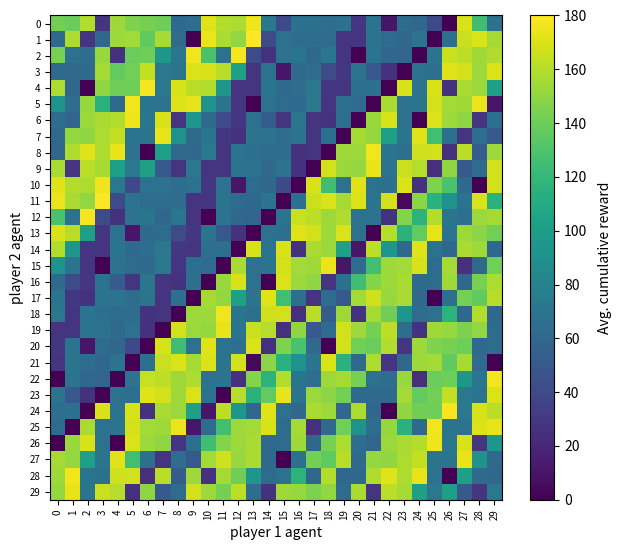

Reading left to right, transcribe all the data shown in this chart.

0: 0=141.5	1=139.2	2=159.3	3=27.3	4=153.4	5=145.4	6=142.9	7=140.3	8=61.8	9=64.2	10=172.1	11=159.4	12=157.9	13=175.5	14=72.3	15=39.9	16=67.4	17=67.5	18=64.9	19=67.5	20=28.8	21=68.5	22=10.9	23=63.6	24=60.4	25=39.9	26=0.0	27=169.3	28=124.5	29=67.4
1: 0=62.0	1=157.6	2=26.8	3=61.1	4=153.7	5=155.3	6=135.9	7=156.3	8=62.8	9=0.0	10=174.4	11=157.1	12=150.8	13=179.4	14=41.5	15=67.0	16=64.4	17=64.2	18=62.8	19=28.1	20=28.0	21=69.1	22=62.6	23=61.1	24=68.6	25=0.0	26=66.0	27=165.6	28=169.6	29=156.0
2: 0=142.9	1=67.2	2=64.2	3=152.1	4=24.6	5=139.2	6=140.1	7=95.1	8=70.6	9=176.1	10=128.2	11=67.2	12=177.6	13=40.8	14=26.7	15=68.1	16=69.7	17=60.8	18=70.9	19=27.4	20=0.0	21=68.5	22=60.7	23=58.9	24=0.0	25=68.5	26=164.5	27=161.8	28=154.3	29=158.7
3: 0=62.5	1=62.5	2=62.2	3=156.0	4=137.0	5=141.6	6=163.3	7=71.6	8=68.6	9=170.4	10=169.0	11=161.0	12=102.2	13=28.1	14=67.4	15=11.1	16=62.3	17=63.6	18=41.5	19=28.4	20=69.2	21=49.6	22=26.3	23=0.0	24=67.4	25=65.5	26=171.1	27=167.7	28=153.7	29=170.4
4: 0=157.9	1=60.8	2=0.0	3=149.9	4=140.8	5=140.3	6=177.6	7=71.3	8=169.3	9=161.2	10=159.3	11=95.1	12=27.3	13=27.5	14=70.1	15=61.3	16=64.2	17=71.3	18=28.8	19=26.9	20=65.9	21=66.1	22=0.0	23=168.8	24=68.9	25=169.3	26=26.6	27=157.4	28=152.8	29=101.6
5: 0=92.1	1=64.0	2=151.3	3=114.9	4=62.5	5=175.8	6=70.1	7=67.4	8=170.5	9=173.0	10=92.1	11=69.0	12=26.9	13=0.0	14=67.1	15=63.9	16=61.3	17=71.3	18=28.0	19=65.5	20=63.0	21=0.0	22=157.1	23=67.0	24=69.2	25=168.5	26=154.9	27=154.4	28=174.4	29=11.1
6: 0=64.9	1=58.9	2=152.8	3=157.3	4=159.4	5=175.5	6=70.9	7=168.8	8=27.4	9=94.3	10=61.8	11=40.8	12=28.8	13=67.7	14=52.1	15=27.3	16=70.6	17=27.5	18=26.1	19=66.6	20=0.0	21=152.1	22=169.3	23=67.7	24=0.0	25=169.5	26=153.6	27=149.9	28=27.4	29=65.5
7: 0=61.3	1=151.8	2=150.1	3=157.6	4=163.3	5=69.0	6=68.9	7=173.9	8=92.8	9=62.5	10=70.1	11=29.1	12=26.4	13=69.3	14=68.6	15=64.0	16=68.9	17=27.4	18=66.0	19=0.0	20=155.8	21=151.8	22=102.5	23=69.1	24=171.1	25=125.3	26=66.8	27=27.2	28=64.4	29=49.6
8: 0=60.4	1=158.7	2=171.3	3=158.2	4=174.3	5=67.5	6=0.0	7=101.6	8=62.1	9=60.2	10=72.3	11=27.4	12=68.9	13=65.5	14=63.3	15=64.2	16=26.7	17=26.9	18=0.0	19=153.3	20=153.4	21=176.1	22=70.1	23=66.6	24=166.7	25=168.0	26=24.6	27=161.2	28=52.1	29=153.3
9: 0=157.1	1=27.2	2=162.0	3=156.3	4=102.2	5=71.3	6=102.5	7=50.7	8=26.8	9=71.6	10=26.9	11=27.4	12=69.3	13=68.8	14=62.2	15=67.4	16=26.4	17=0.0	18=167.8	19=152.6	20=151.3	21=173.9	22=69.3	23=165.6	24=160.3	25=24.4	26=150.1	27=50.7	28=62.6	29=167.7
10: 0=172.1	1=159.4	2=157.9	3=175.5	4=72.3	5=39.9	6=67.4	7=67.5	8=64.9	9=67.5	10=28.8	11=68.5	12=10.9	13=63.6	14=60.4	15=39.9	16=0.0	17=169.3	18=124.5	19=67.4	20=172.1	21=68.1	22=65.9	23=169.5	24=26.5	25=145.4	26=128.2	27=61.3	28=0.0	29=168.0
11: 0=174.4	1=157.1	2=150.8	3=179.4	4=41.5	5=67.0	6=64.4	7=64.2	8=62.8	9=28.1	10=28.0	11=69.1	12=62.6	13=61.1	14=68.6	15=0.0	16=66.0	17=165.6	18=169.6	19=156.0	20=170.5	21=69.3	22=167.8	23=4.2	24=148.9	25=114.9	26=92.8	27=68.8	28=169.6	29=115.5
12: 0=128.2	1=67.2	2=177.6	3=40.8	4=26.7	5=68.1	6=69.7	7=60.8	8=70.9	9=27.4	10=0.0	11=68.5	12=60.7	13=58.9	14=0.0	15=68.5	16=164.5	17=161.8	18=154.3	19=158.7	20=67.4	21=68.5	22=26.6	23=146.5	24=116.1	25=159.4	26=69.7	27=66.1	28=153.6	29=156.0
13: 0=169.0	1=161.0	2=102.2	3=28.1	4=67.4	5=11.1	6=62.3	7=63.6	8=41.5	9=28.4	10=69.2	11=49.6	12=26.3	13=0.0	14=67.4	15=65.5	16=171.1	17=167.7	18=153.7	19=170.4	20=67.1	21=0.0	22=160.3	23=115.5	24=137.0	25=173.0	26=68.6	27=152.6	28=148.9	29=141.4
14: 0=159.3	1=95.1	2=27.3	3=27.5	4=70.1	5=61.3	6=64.2	7=71.3	8=28.8	9=26.9	10=65.9	11=66.1	12=0.0	13=168.8	14=68.9	15=169.3	16=26.6	17=157.4	18=152.8	19=101.6	20=10.9	21=161.8	22=94.2	23=61.0	24=171.3	25=67.5	26=60.7	27=157.4	28=153.6	29=60.6
15: 0=92.1	1=69.0	2=26.9	3=0.0	4=67.1	5=63.9	6=61.3	7=71.3	8=28.0	9=65.5	10=63.0	11=0.0	12=157.1	13=67.0	14=69.2	15=168.5	16=154.9	17=154.4	18=174.4	19=11.1	20=63.0	21=125.3	22=153.5	23=155.3	24=169.0	25=63.9	26=155.8	27=24.4	28=62.0	29=141.6
16: 0=61.8	1=40.8	2=28.8	3=67.7	4=52.1	5=27.3	6=70.6	7=27.5	8=26.1	9=66.6	10=0.0	11=152.1	12=169.3	13=67.7	14=0.0	15=169.5	16=153.6	17=149.9	18=27.4	19=65.5	20=124.5	21=146.5	22=153.6	23=157.3	24=62.1	25=63.6	26=154.3	27=61.0	28=143.1	29=158.2
17: 0=70.1	1=29.1	2=26.4	3=69.3	4=68.6	5=64.0	6=68.9	7=27.4	8=66.0	9=0.0	10=155.8	11=151.8	12=102.5	13=69.1	14=171.1	15=125.3	16=66.8	17=27.2	18=64.4	19=49.6	20=154.9	21=166.9	22=152.3	23=157.1	24=62.3	25=0.0	26=66.8	27=142.3	28=135.9	29=161.0
18: 0=72.3	1=27.4	2=68.9	3=65.5	4=63.3	5=64.2	6=26.7	7=26.9	8=0.0	9=153.3	10=153.4	11=176.1	12=70.1	13=66.6	14=166.7	15=168.0	16=24.6	17=161.2	18=52.1	19=153.3	20=26.5	21=156.0	22=140.8	23=94.3	24=63.3	25=67.4	26=116.1	27=60.6	28=159.4	29=60.2
19: 0=26.9	1=27.4	2=69.3	3=68.8	4=62.2	5=67.4	6=26.4	7=0.0	8=167.8	9=152.6	10=151.3	11=173.9	12=69.3	13=165.6	14=160.3	15=24.4	16=150.1	17=50.7	18=62.6	19=167.7	20=153.5	21=142.3	22=162.0	23=64.2	24=26.3	25=154.4	26=152.3	27=144.4	28=150.8	29=63.6
20: 0=28.8	1=68.5	2=10.9	3=63.6	4=60.4	5=39.9	6=0.0	7=169.3	8=124.5	9=67.4	10=172.1	11=68.1	12=65.9	13=169.5	14=26.5	15=145.4	16=128.2	17=61.3	18=0.0	19=168.0	20=141.5	21=139.2	22=159.3	23=27.3	24=153.4	25=145.4	26=142.9	27=140.3	28=61.8	29=64.2
21: 0=28.0	1=69.1	2=62.6	3=61.1	4=68.6	5=0.0	6=66.0	7=165.6	8=169.6	9=156.0	10=170.5	11=69.3	12=167.8	13=4.2	14=148.9	15=114.9	16=92.8	17=68.8	18=169.6	19=115.5	20=62.0	21=157.6	22=26.8	23=61.1	24=153.7	25=155.3	26=135.9	27=156.3	28=62.8	29=0.0
22: 0=0.0	1=68.5	2=60.7	3=58.9	4=0.0	5=68.5	6=164.5	7=161.8	8=154.3	9=158.7	10=67.4	11=68.5	12=26.6	13=146.5	14=116.1	15=159.4	16=69.7	17=66.1	18=153.6	19=156.0	20=142.9	21=67.2	22=64.2	23=152.1	24=24.6	25=139.2	26=140.1	27=95.1	28=70.6	29=176.1
23: 0=69.2	1=49.6	2=26.3	3=0.0	4=67.4	5=65.5	6=171.1	7=167.7	8=153.7	9=170.4	10=67.1	11=0.0	12=160.3	13=115.5	14=137.0	15=173.0	16=68.6	17=152.6	18=148.9	19=141.4	20=62.5	21=62.5	22=62.2	23=156.0	24=137.0	25=141.6	26=163.3	27=71.6	28=68.6	29=170.4
24: 0=65.9	1=66.1	2=0.0	3=168.8	4=68.9	5=169.3	6=26.6	7=157.4	8=152.8	9=101.6	10=10.9	11=161.8	12=94.2	13=61.0	14=171.3	15=67.5	16=60.7	17=157.4	18=153.6	19=60.6	20=157.9	21=60.8	22=0.0	23=149.9	24=140.8	25=140.3	26=177.6	27=71.3	28=169.3	29=161.2
25: 0=63.0	1=0.0	2=157.1	3=67.0	4=69.2	5=168.5	6=154.9	7=154.4	8=174.4	9=11.1	10=63.0	11=125.3	12=153.5	13=155.3	14=169.0	15=63.9	16=155.8	17=24.4	18=62.0	19=141.6	20=92.1	21=64.0	22=151.3	23=114.9	24=62.5	25=175.8	26=70.1	27=67.4	28=170.5	29=173.0
26: 0=0.0	1=152.1	2=169.3	3=67.7	4=0.0	5=169.5	6=153.6	7=149.9	8=27.4	9=65.5	10=124.5	11=146.5	12=153.6	13=157.3	14=62.1	15=63.6	16=154.3	17=61.0	18=143.1	19=158.2	20=64.9	21=58.9	22=152.8	23=157.3	24=159.4	25=175.5	26=70.9	27=168.8	28=27.4	29=94.3
27: 0=155.8	1=151.8	2=102.5	3=69.1	4=171.1	5=125.3	6=66.8	7=27.2	8=64.4	9=49.6	10=154.9	11=166.9	12=152.3	13=157.1	14=62.3	15=0.0	16=66.8	17=142.3	18=135.9	19=161.0	20=61.3	21=151.8	22=150.1	23=157.6	24=163.3	25=69.0	26=68.9	27=173.9	28=92.8	29=62.5
28: 0=153.4	1=176.1	2=70.1	3=66.6	4=166.7	5=168.0	6=24.6	7=161.2	8=52.1	9=153.3	10=26.5	11=156.0	12=140.8	13=94.3	14=63.3	15=67.4	16=116.1	17=60.6	18=159.4	19=60.2	20=60.4	21=158.7	22=171.3	23=158.2	24=174.3	25=67.5	26=0.0	27=101.6	28=62.1	29=60.2
29: 0=151.3	1=173.9	2=69.3	3=165.6	4=160.3	5=24.4	6=150.1	7=50.7	8=62.6	9=167.7	10=153.5	11=142.3	12=162.0	13=64.2	14=26.3	15=154.4	16=152.3	17=144.4	18=150.8	19=63.6	20=157.1	21=27.2	22=162.0	23=156.3	24=102.2	25=71.3	26=102.5	27=50.7	28=26.8	29=71.6